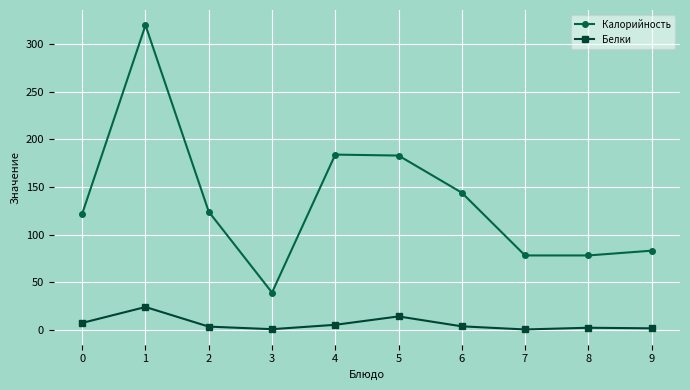

Where is the first local minimum for Калорийность?

3